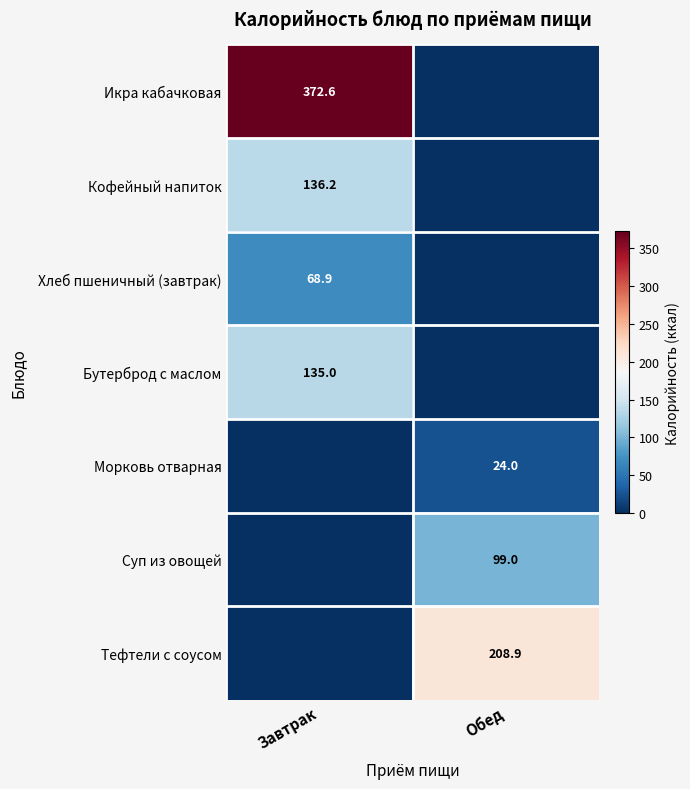

The Икра кабачковая series shows 131.2 at Завтрак. True or false?

False